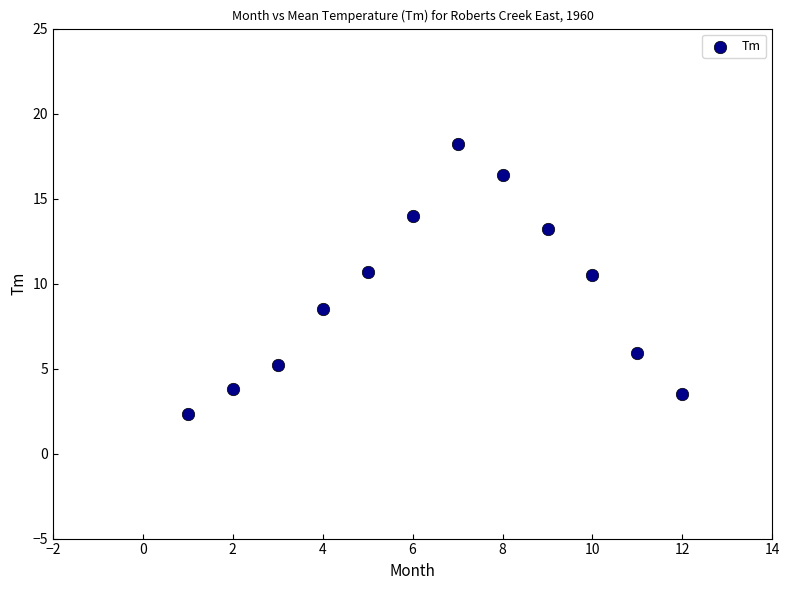

What is the average X value?

6.5